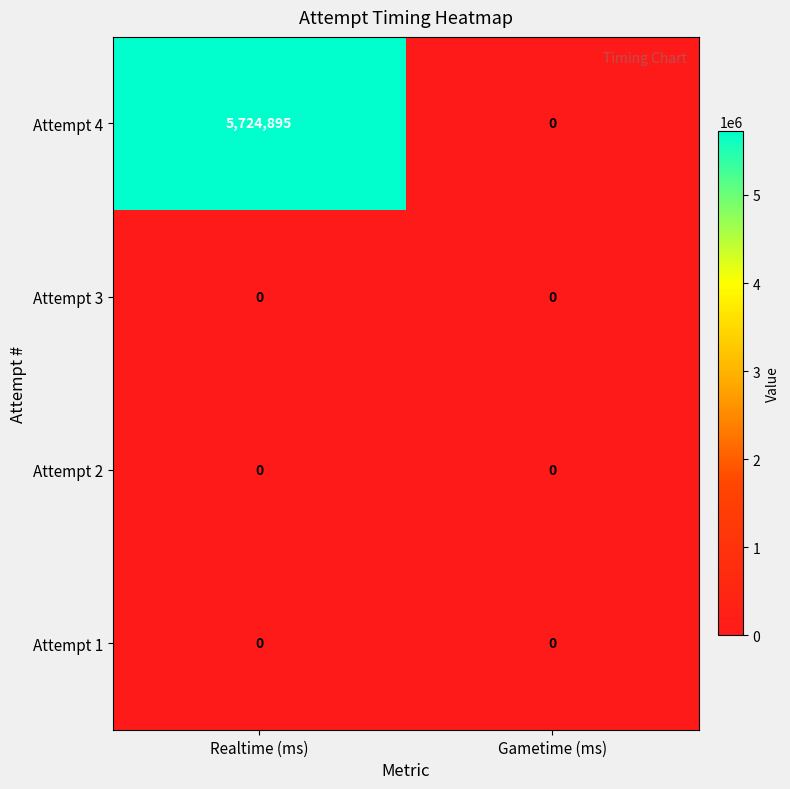

Which label corresponds to the largest value in the chart?

Realtime (ms)